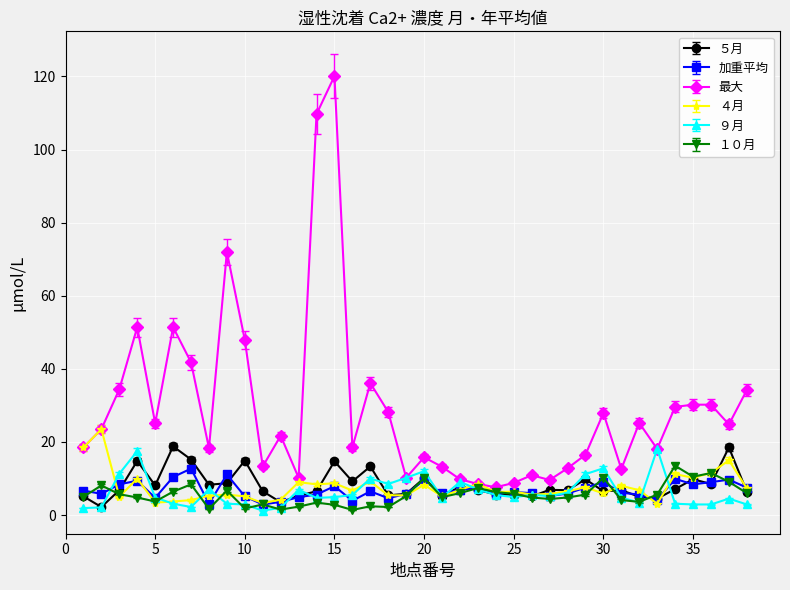

Which series has the widest spread of values?

最大